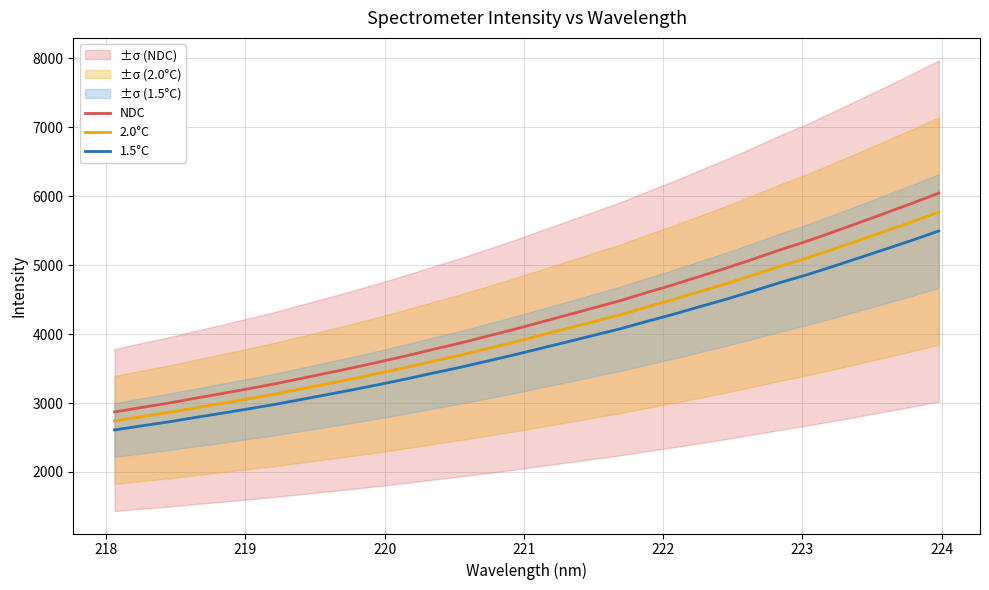

True or false: NDC and 1.5°C cross at least once.

False